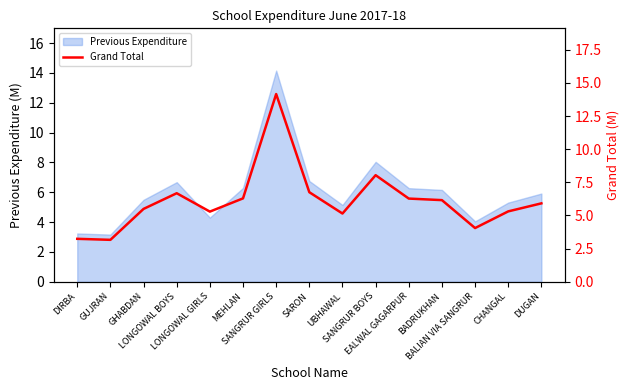

What is the minimum value shown in the chart?

3.2